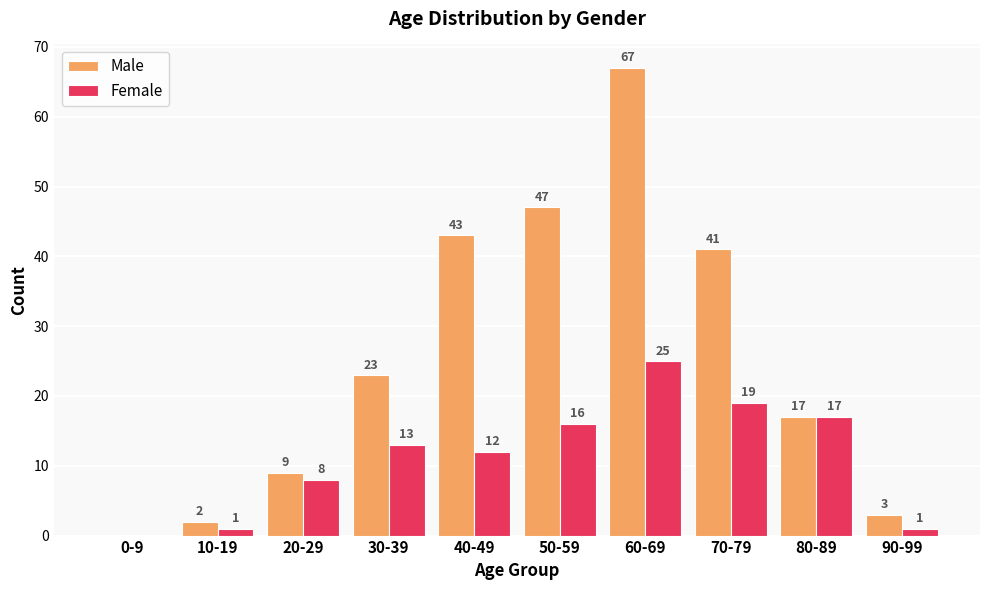

How many groups of bars are there?

10